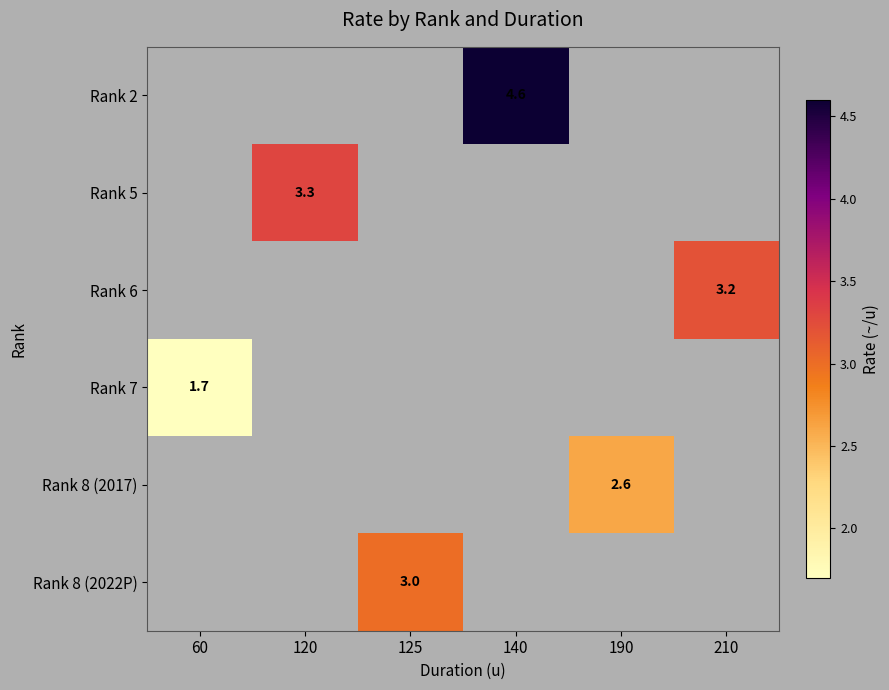

Is the value of Rank 5 at 120 greater than the value of Rank 8 (2022P) at 125?

Yes